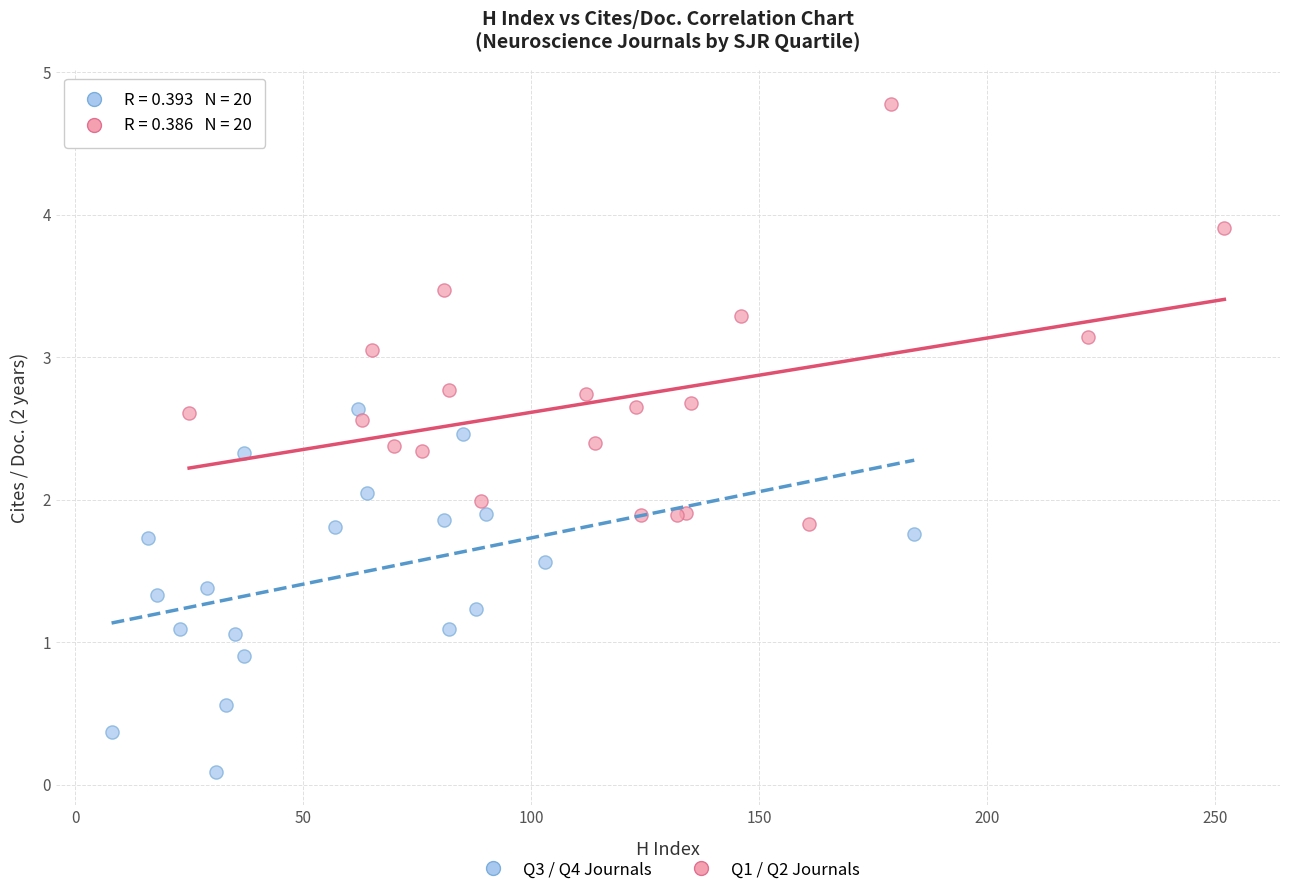

What are all the series names shown in the legend?

Q3 / Q4 Journals, Q1 / Q2 Journals